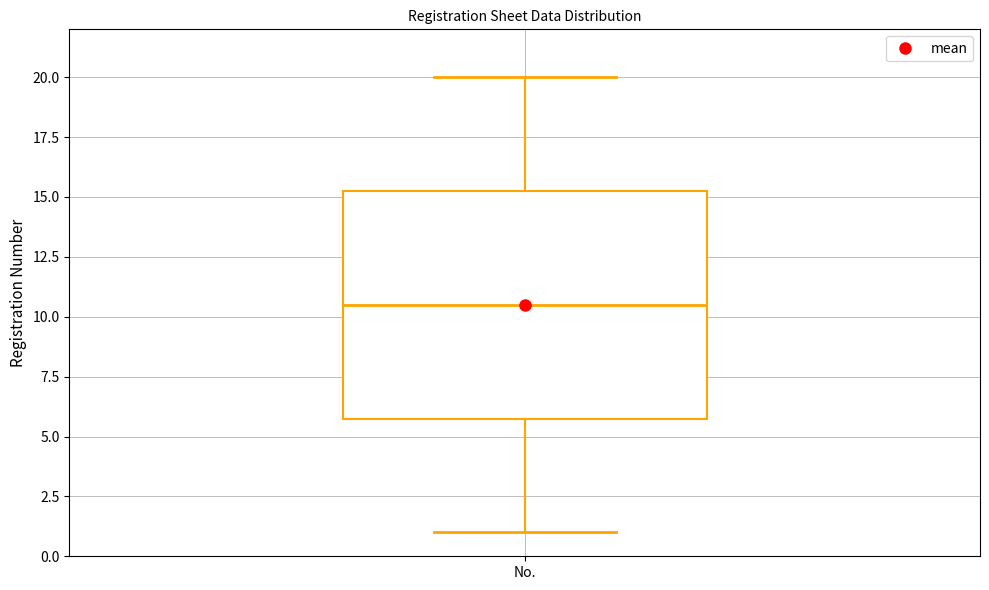

Transcribe this box plot: give where the median line is, the range the box spans, and where the two whiskers end, as read against the y-axis. The values are not printed on the chart, so give them approximately, as read against the axis.

median 10.5, box 6.0 to 15.5, whiskers 1.0 to 20.0